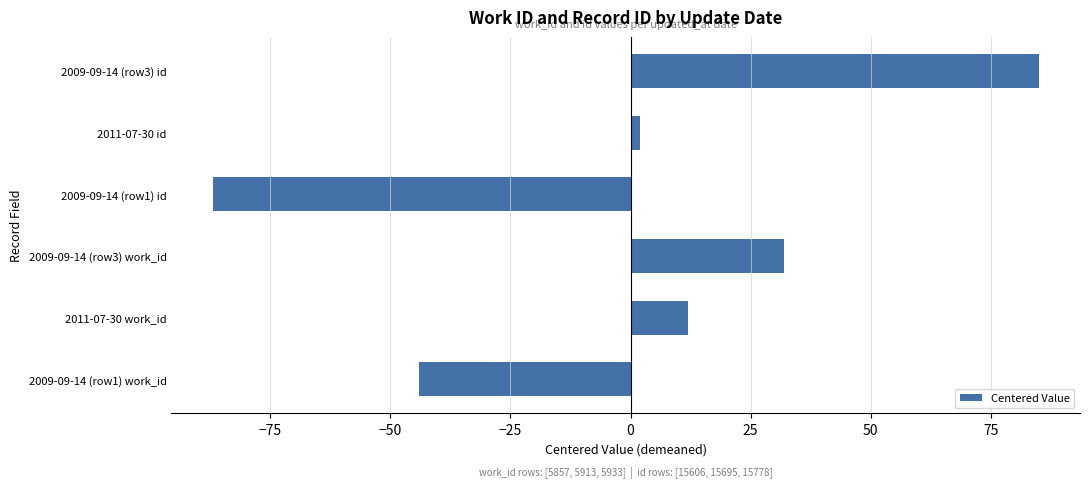

How many bars are there in total?

6